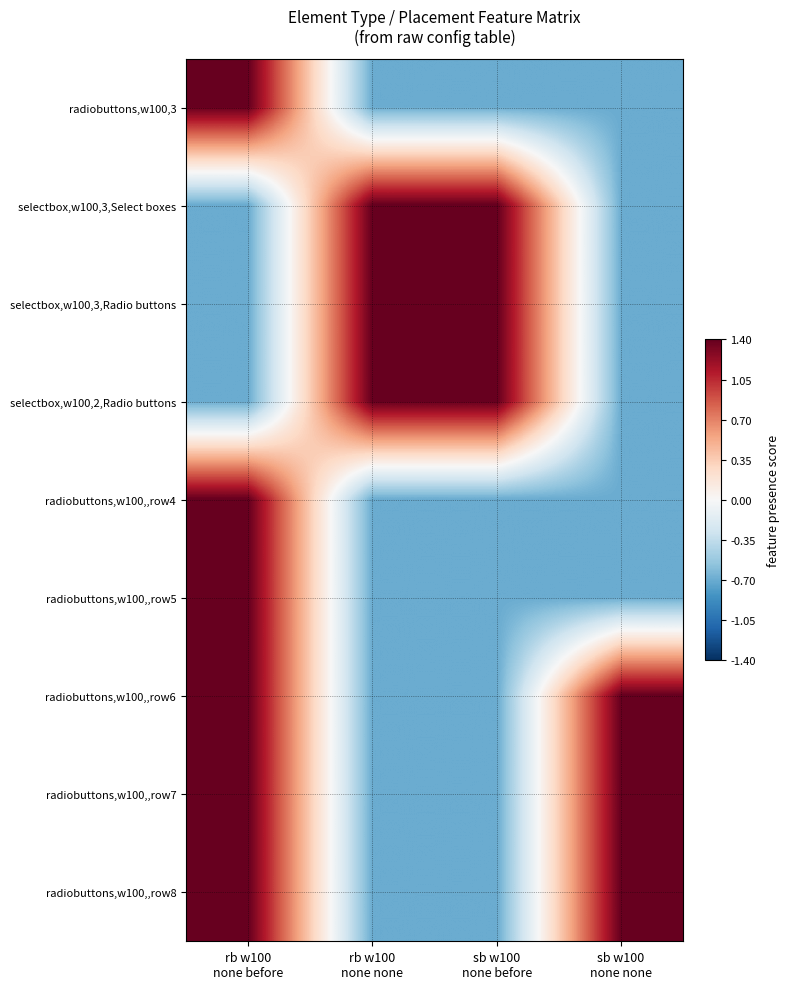

Between sb w100
none before and sb w100
none none, which is larger?

sb w100
none before